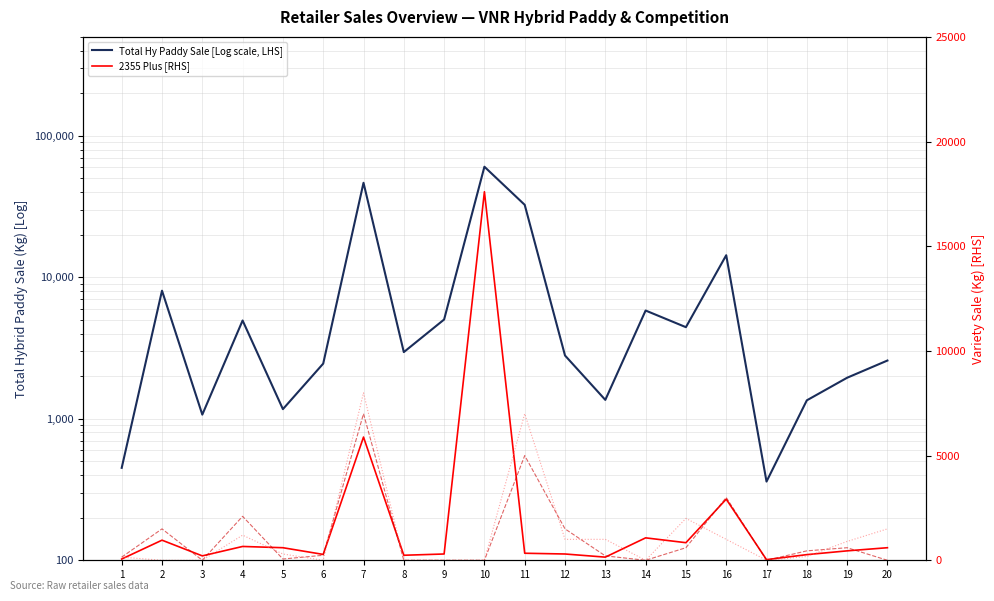

Reading left to right, extract all data points from this chart.

Total Hy Paddy Sale [Log scale, LHS]: 450	8040	1070	4950	1170	2454	46543	2960	5030	60440	32513	2800	1360	5822	4440	14319	360	1350	1950	2580
2355 Plus [RHS]: 60	960	210	660	600	280	5885	240	300	17604	336	300	150	1071	840	2919	30	270	450	600
Bayer 6444 [RHS]: 150	1500	0	2100	60	240	7000	0	0	0	5000	1500	210	0	600	3000	0	450	600	0
Bayer 8433 [RHS]: 150	0	0	1200	300	0	8000	0	0	0	7000	1000	1000	0	2000	1000	0	180	900	1500